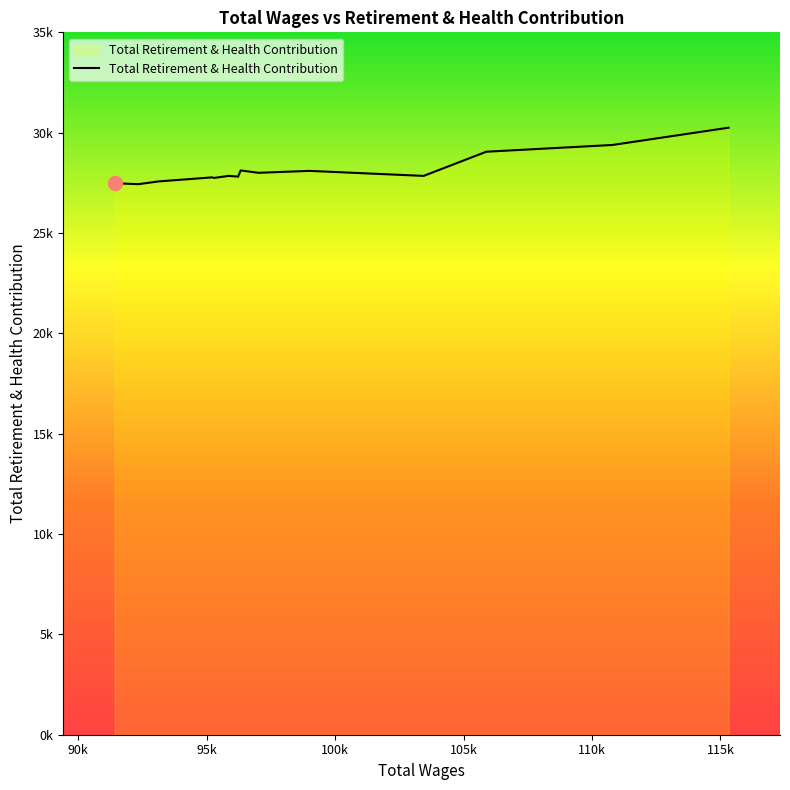

Does the chart display data point markers on the line(s)?

No